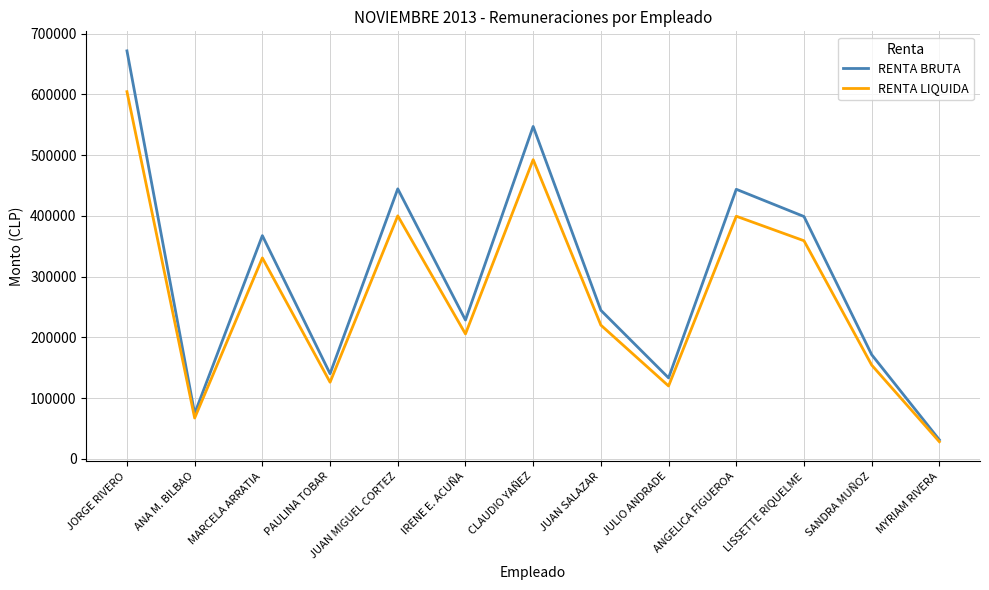

At which label is RENTA BRUTA closest to 351379?

MARCELA ARRATIA